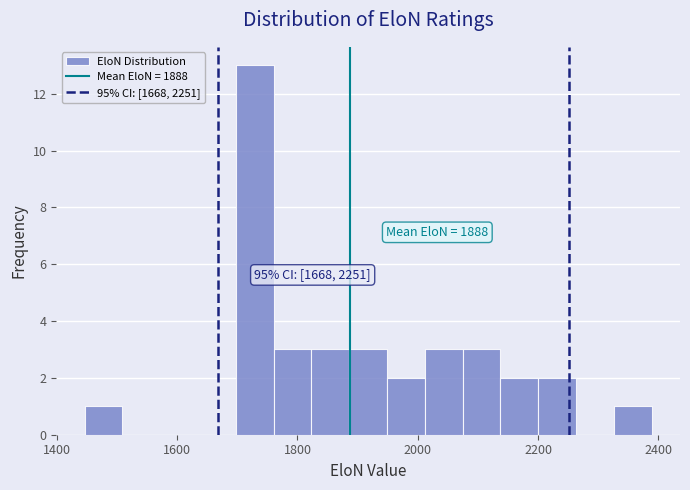

Around what value on the x-axis is the tallest bar? Give the approximate position of its centre, as read against the axis.

1720